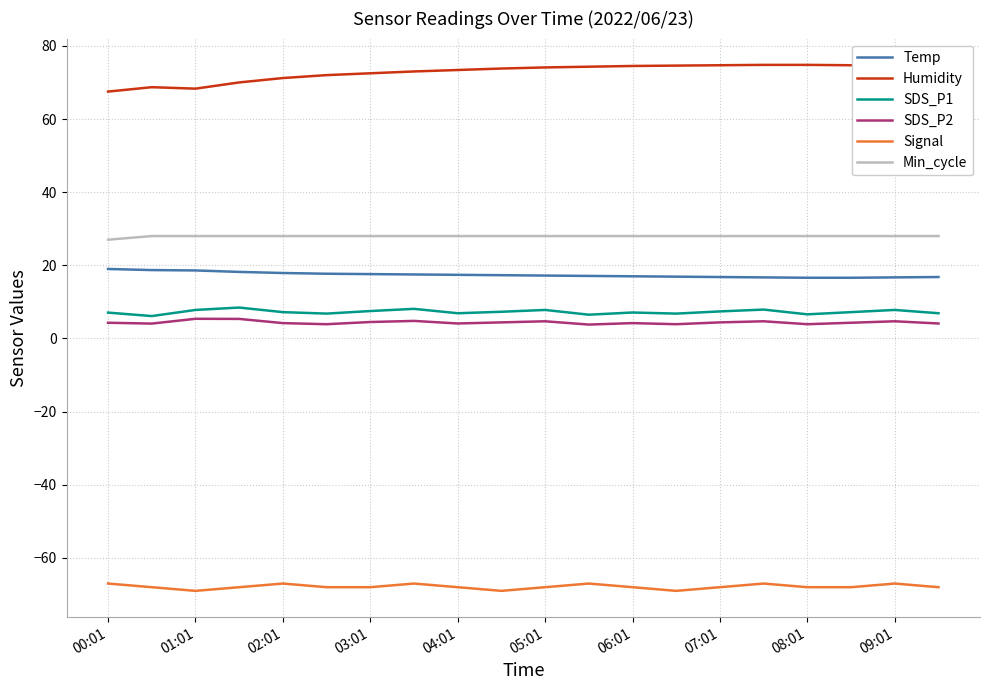

Which series has the largest total across all categories?

Humidity